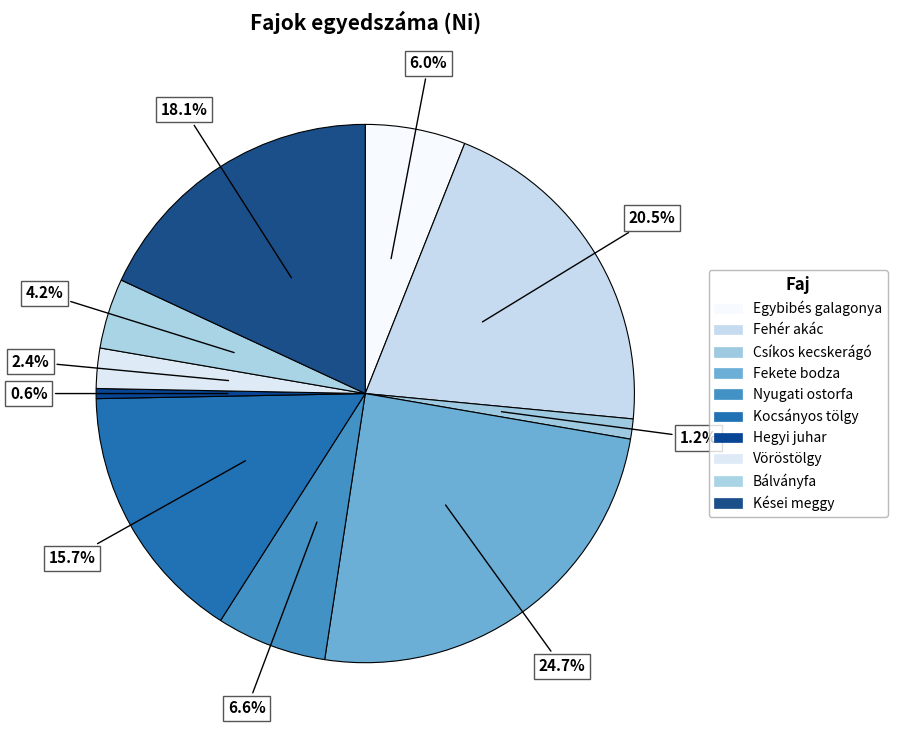

To the nearest percent, what portion does Nyugati ostorfa represent?

7%